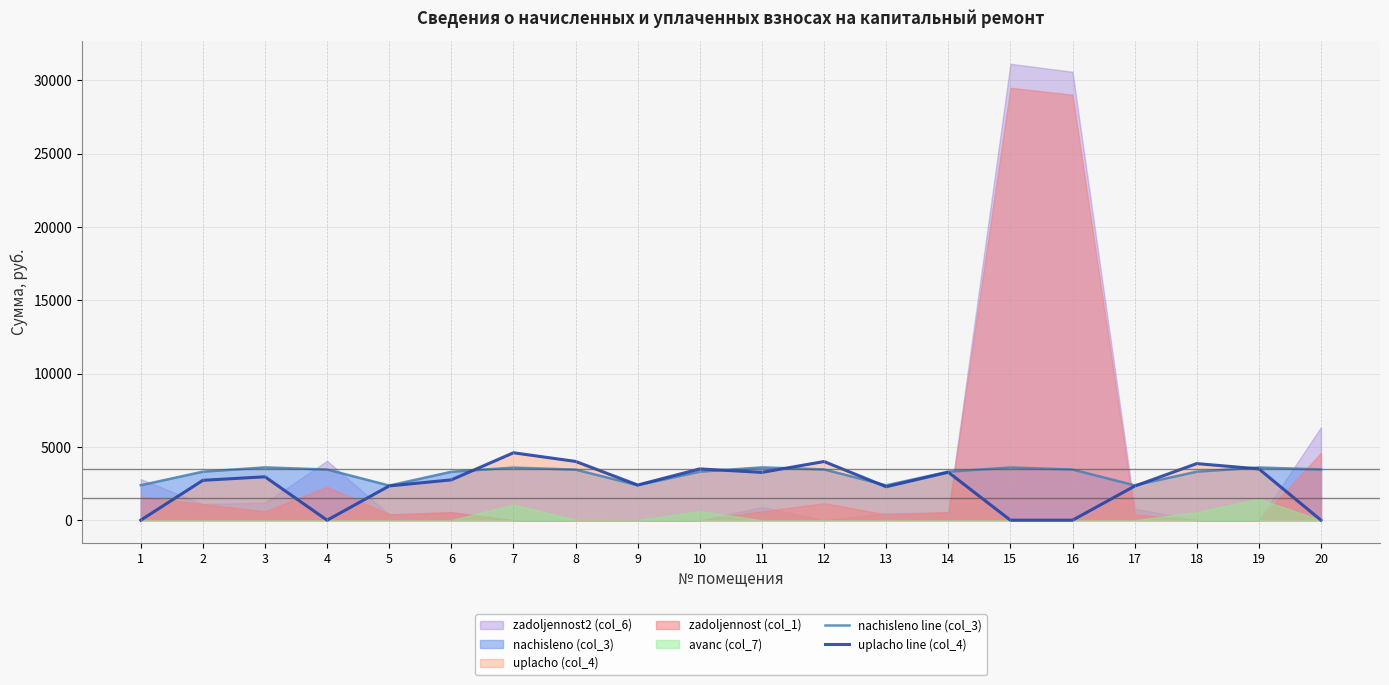

The value of uplacho line (col_4) at 7 is 6143.7. True or false?

False